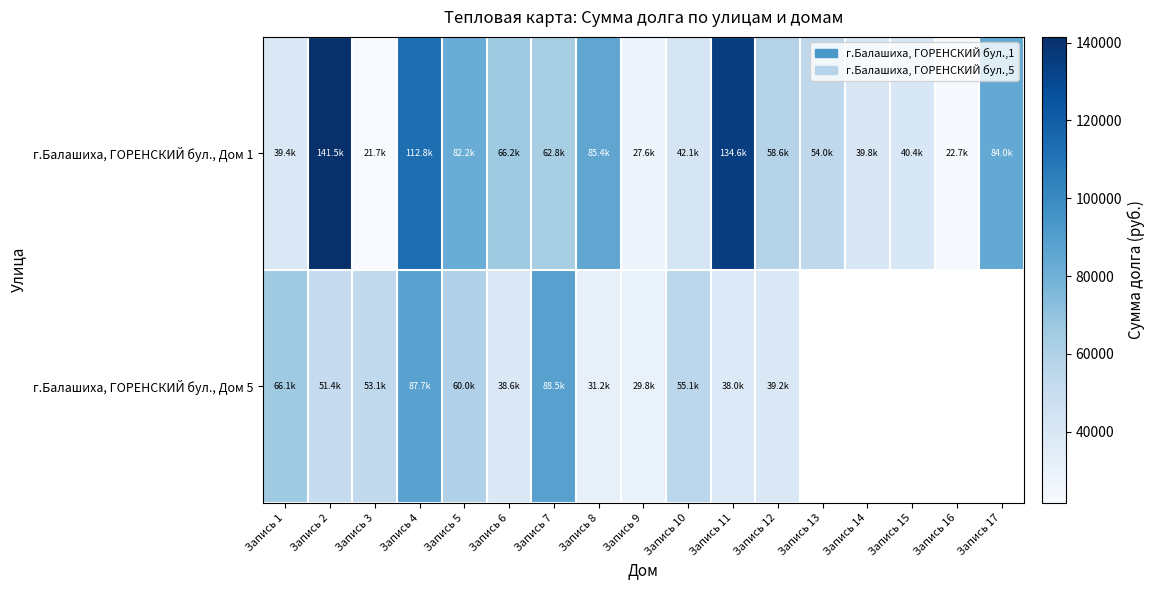

True or false: г.Балашиха, ГОРЕНСКИЙ бул., Дом 5 has a value of 55089.9 at Запись 10.

True